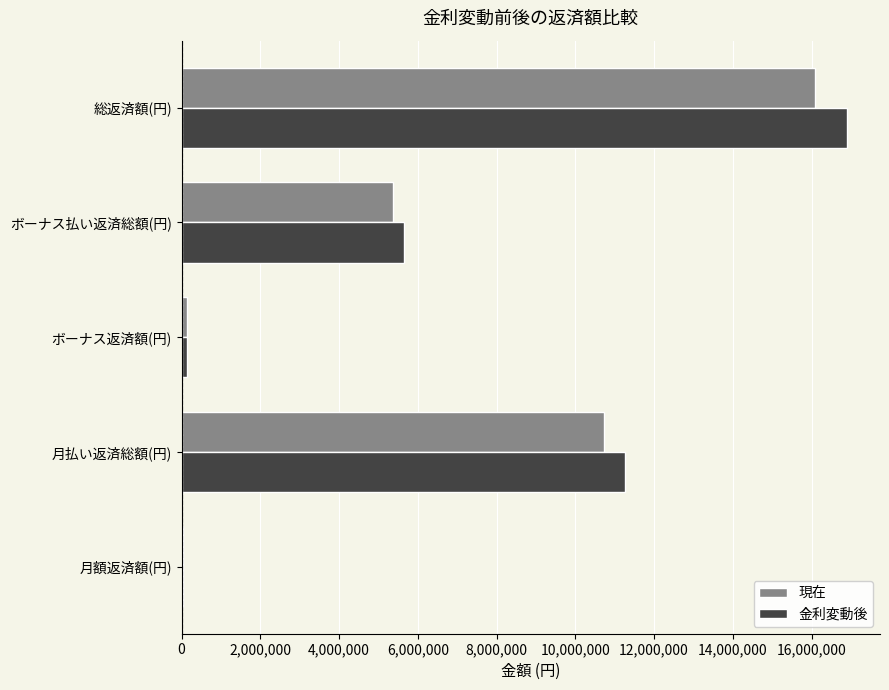

Which series changed the most between 月額返済額(円) and 月払い返済総額(円)?

金利変動後